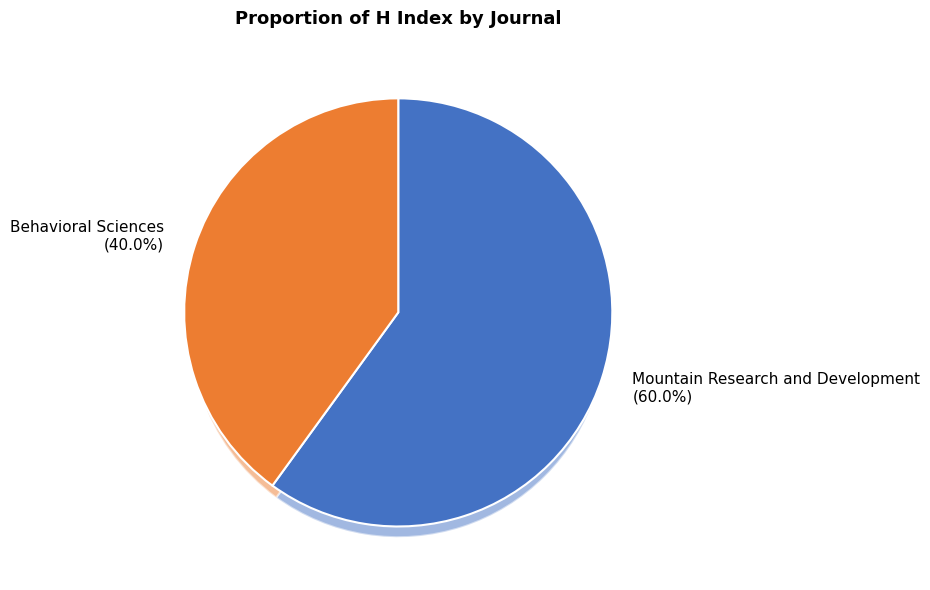

Which slice is the largest?

Mountain Research and Development